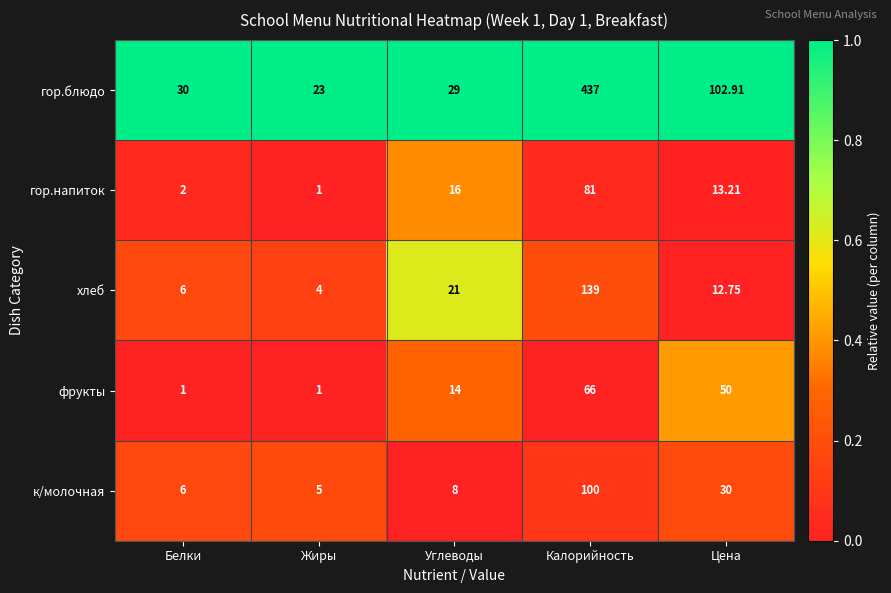

Which series has the largest range (max minus min)?

гор.блюдо